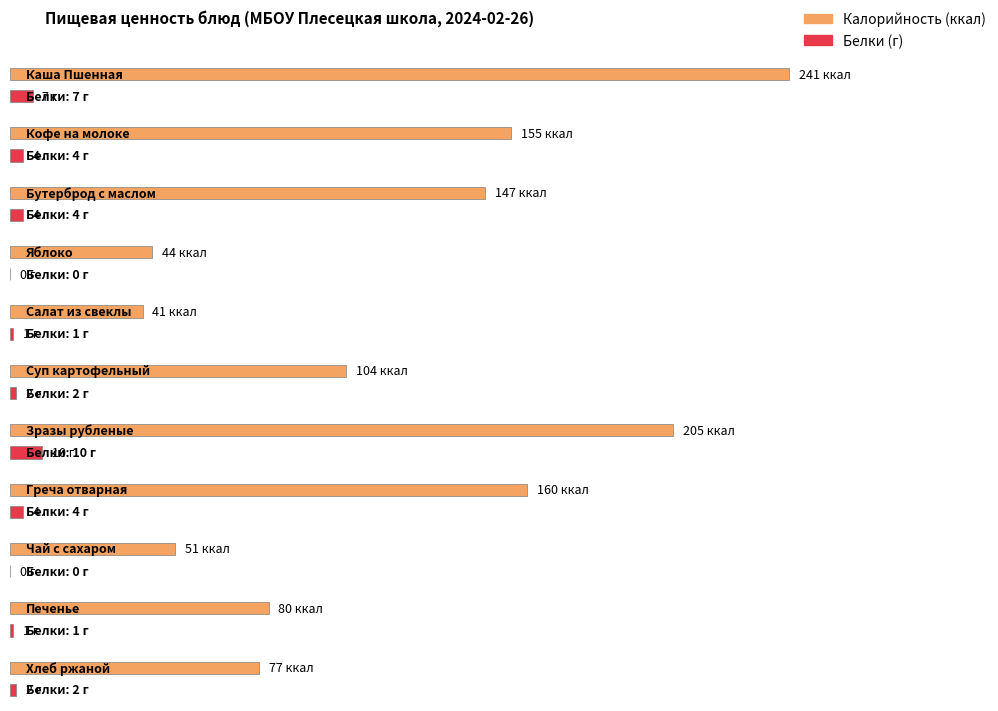

Reading right to left, what are all the values shown in this chart?

Калорийность: 77	80	51	160	205	104	41	44	147	155	241
Белки: 2	1	0	4	10	2	1	0	4	4	7